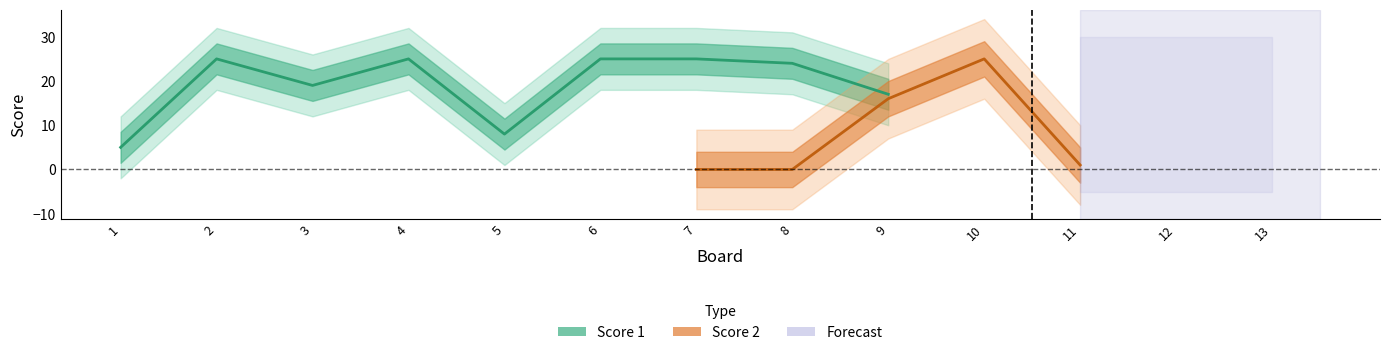

After their last crossing, which series has the higher values: Score 1 or Score 2?

Score 1